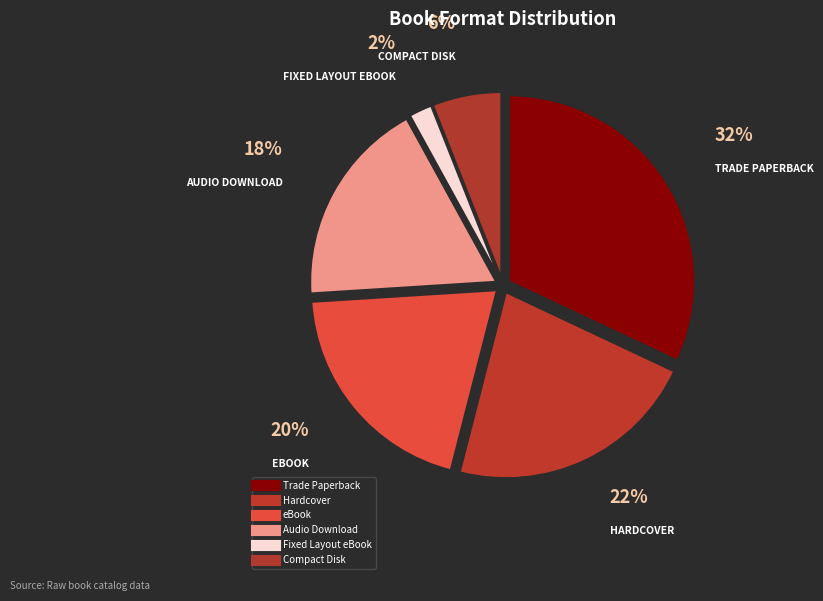

The Compact Disk slice represents 23% of the pie. True or false?

False